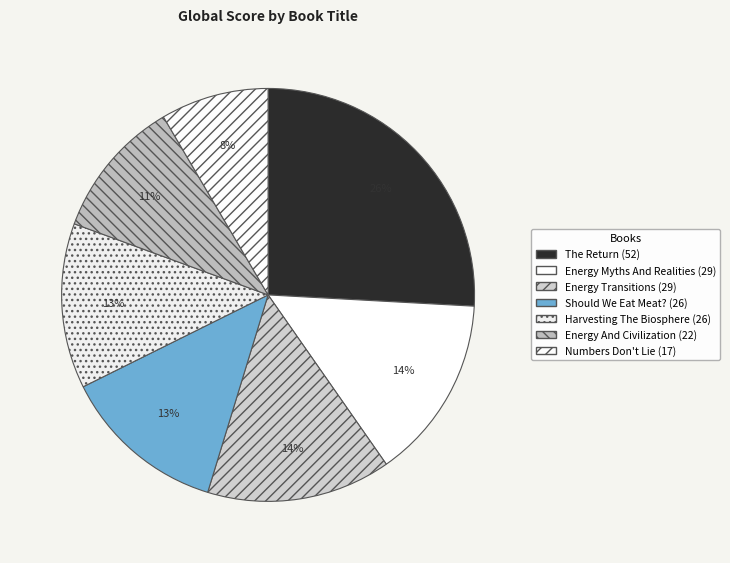

To the nearest percent, what is the difference between the largest and smallest slice percentages?

17%